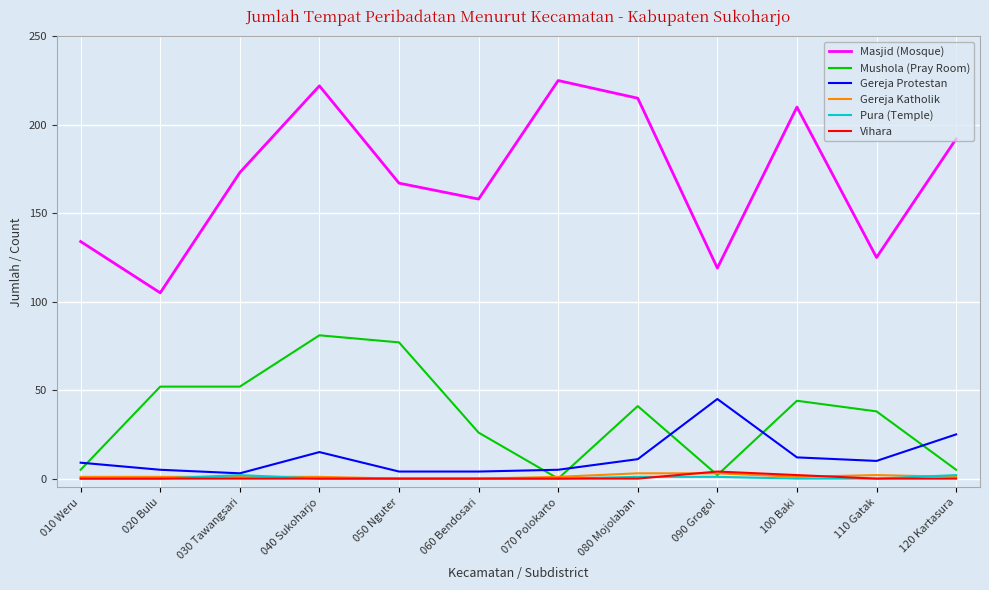

What is the difference between the maximum and minimum values in the Vihara series?

4